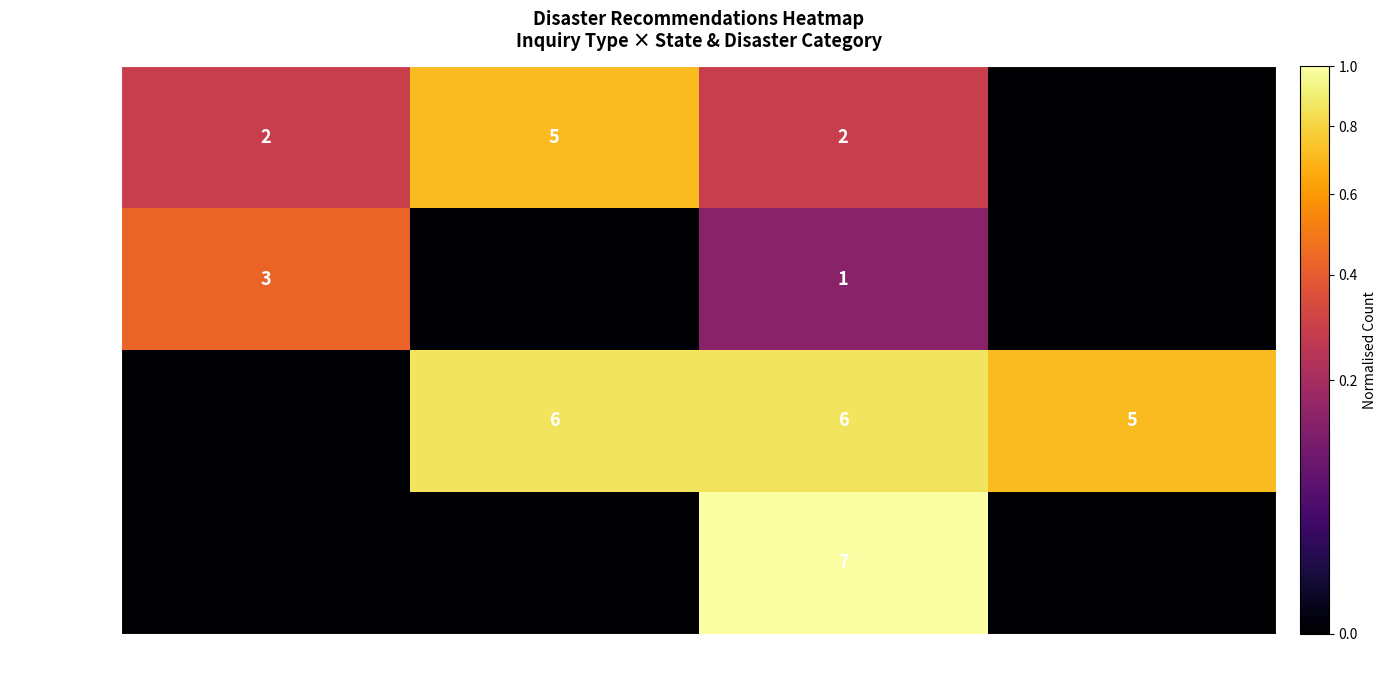

What is the average value of the Audit series?

0.3